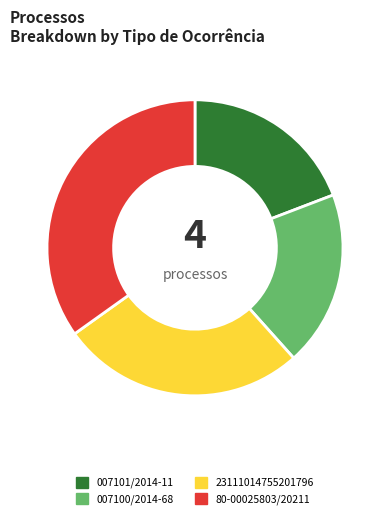

Approximately how many times larger is the value at 007101/2014-11 compared to 80-00025803/20211?

0.6